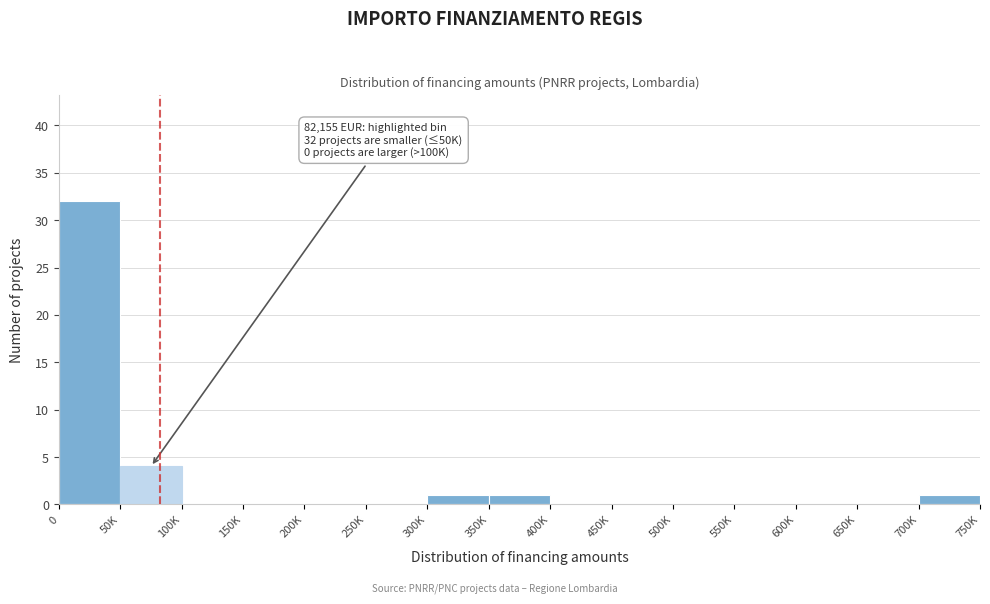

Reading left to right, extract all data points from this chart.

0=32	50K=4	100K=0	150K=0	200K=0	250K=0	300K=1	350K=1	400K=0	450K=0	500K=0	550K=0	600K=0	650K=0	700K=1